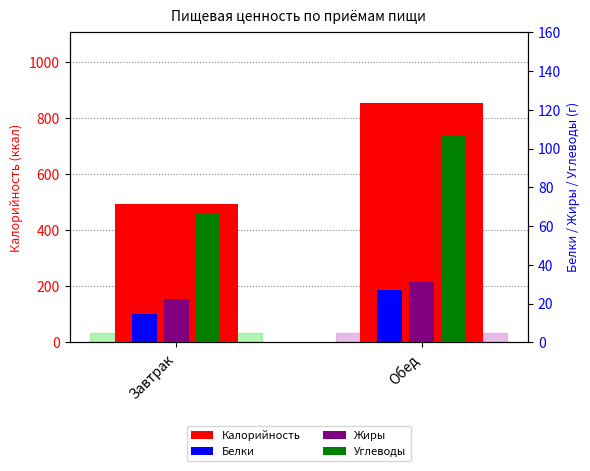

At which label does Калорийность first exceed 852?

Обед